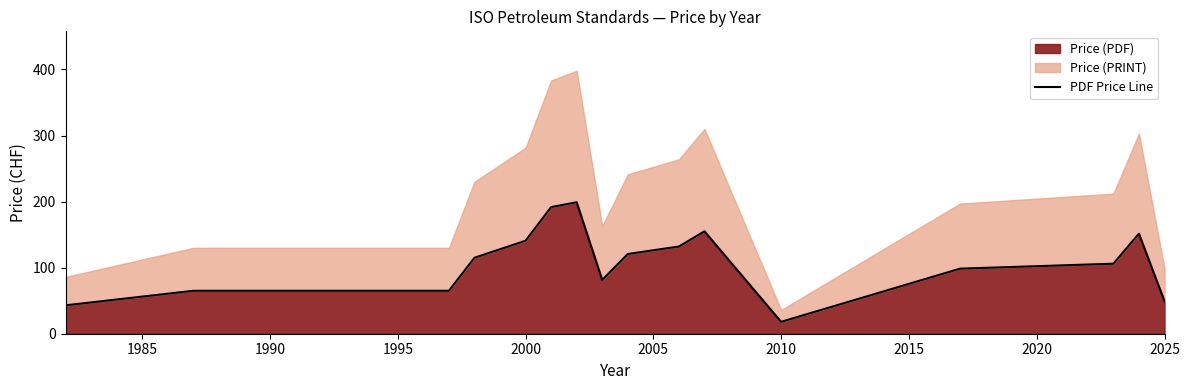

What is the highest value of the Price (PDF) series?

199.0